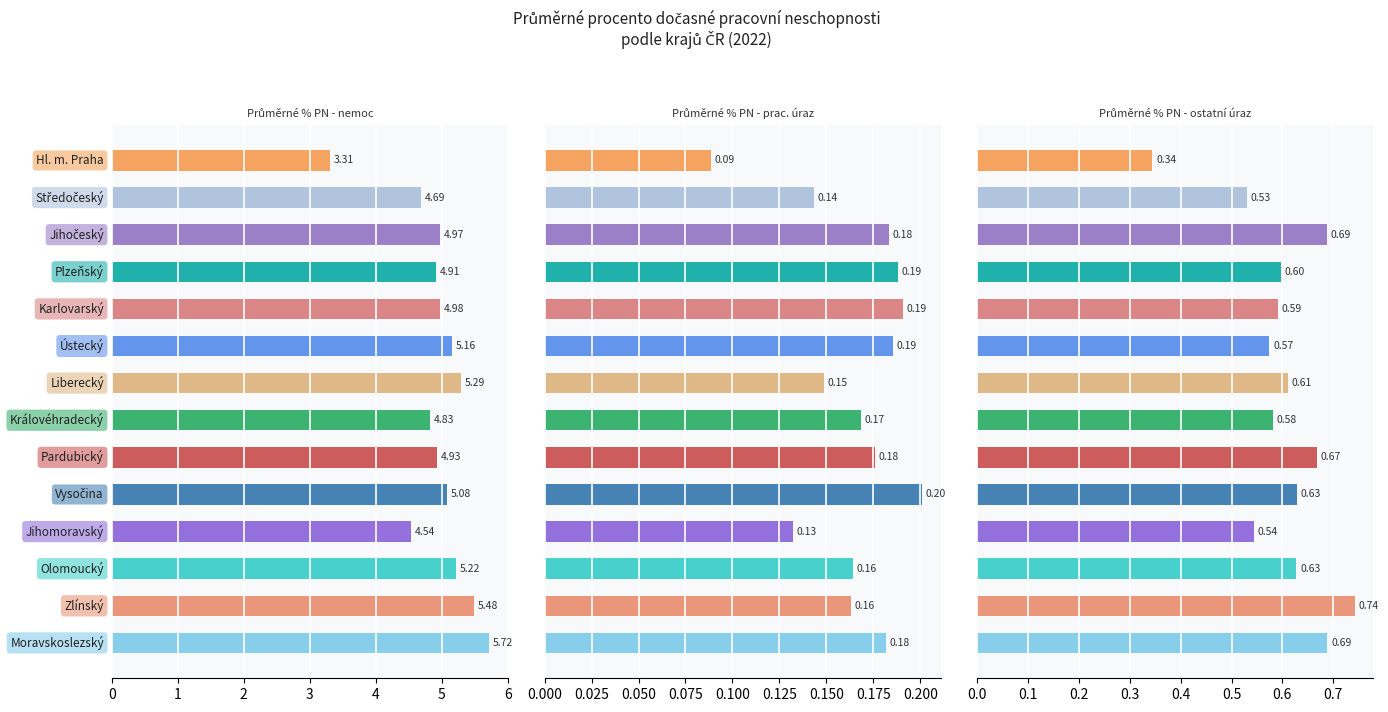

How many data points in Průměrné % PN - nemoc are above 4?

13